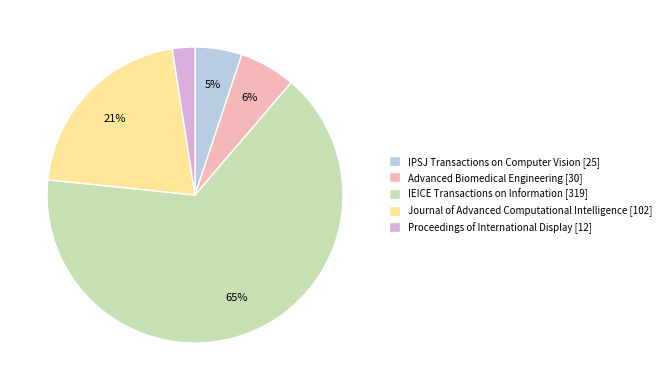

The Advanced Biomedical Engineering [30] slice represents 1% of the pie. True or false?

False